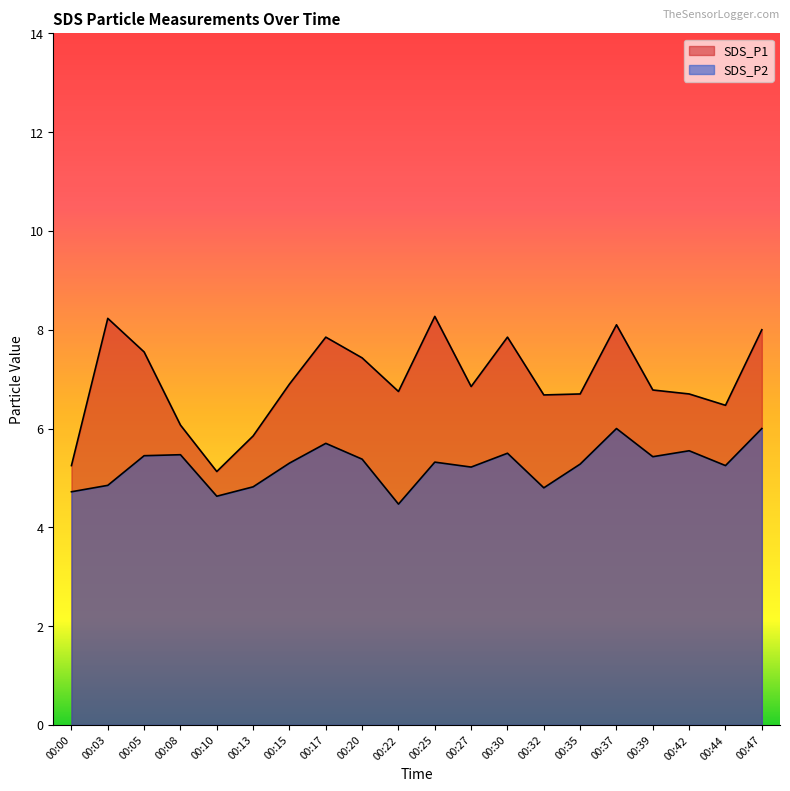

Reading right to left, list all the values displayed in this chart.

SDS_P1: 00:47=8.0	00:44=6.5	00:42=6.7	00:39=6.8	00:37=8.1	00:35=6.7	00:32=6.7	00:30=7.8	00:27=6.8	00:25=8.3	00:22=6.8	00:20=7.4	00:17=7.8	00:15=6.9	00:13=5.8	00:10=5.1	00:08=6.1	00:05=7.5	00:03=8.2	00:00=5.2
SDS_P2: 00:47=6.0	00:44=5.2	00:42=5.5	00:39=5.4	00:37=6.0	00:35=5.3	00:32=4.8	00:30=5.5	00:27=5.2	00:25=5.3	00:22=4.5	00:20=5.4	00:17=5.7	00:15=5.3	00:13=4.8	00:10=4.6	00:08=5.5	00:05=5.5	00:03=4.8	00:00=4.7